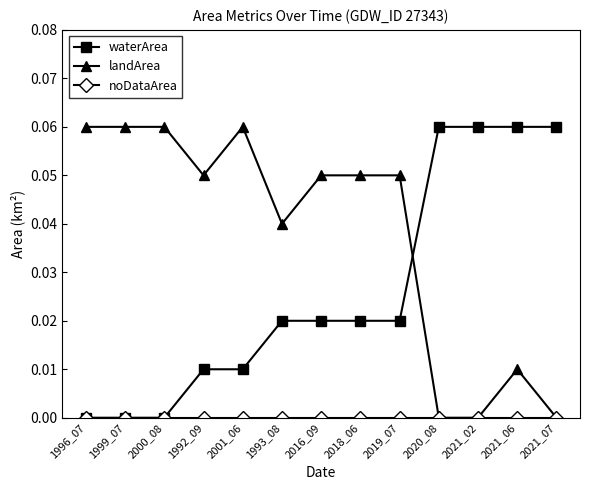

What position from the left is 1992_09?

4